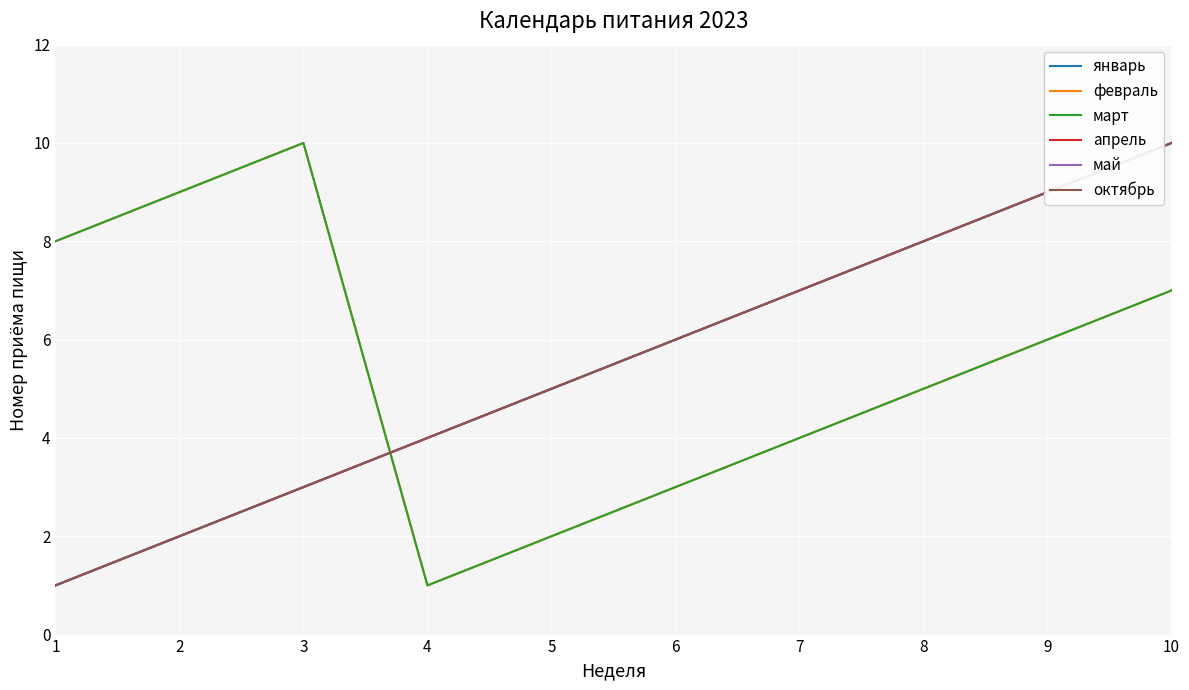

Does the chart have visible grid lines?

Yes